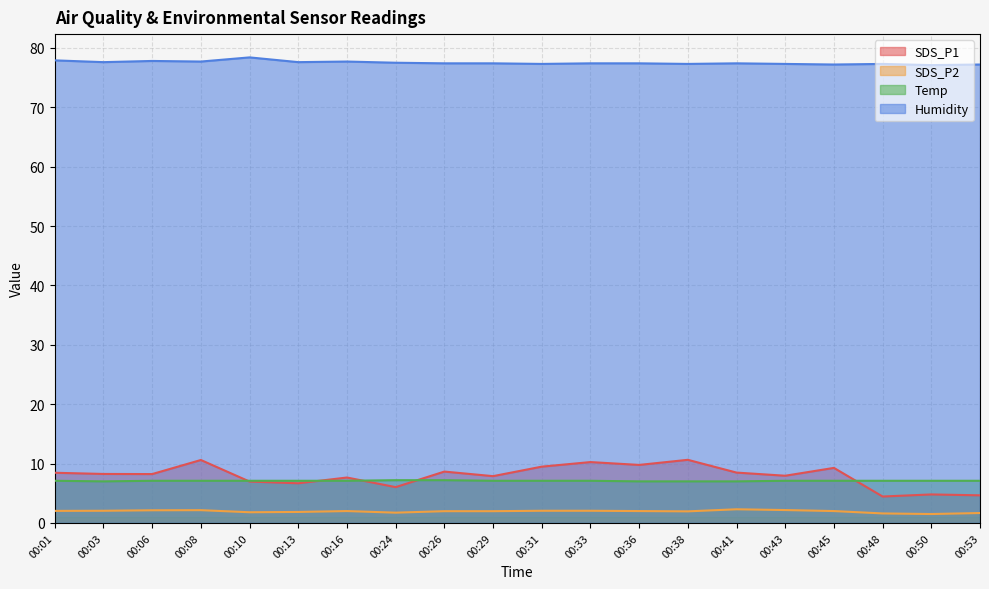

How many series are shown in this chart?

4